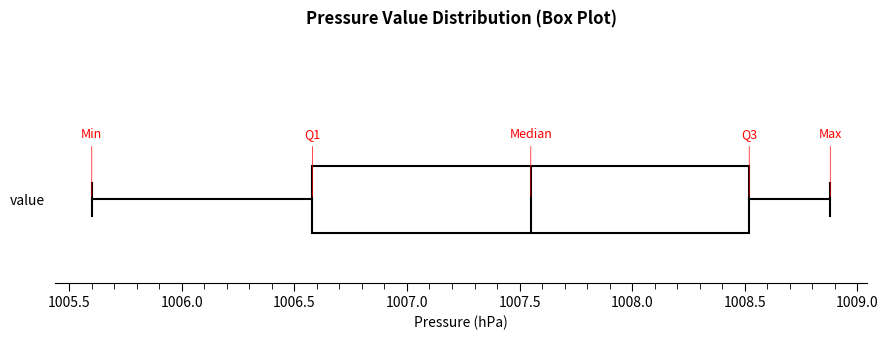

Transcribe this box plot: give where the median line is, the range the box spans, and where the two whiskers end, as read against the x-axis. The values are not printed on the chart, so give them approximately, as read against the axis.

median 1007.55, box 1006.60 to 1008.50, whiskers 1005.60 to 1008.90